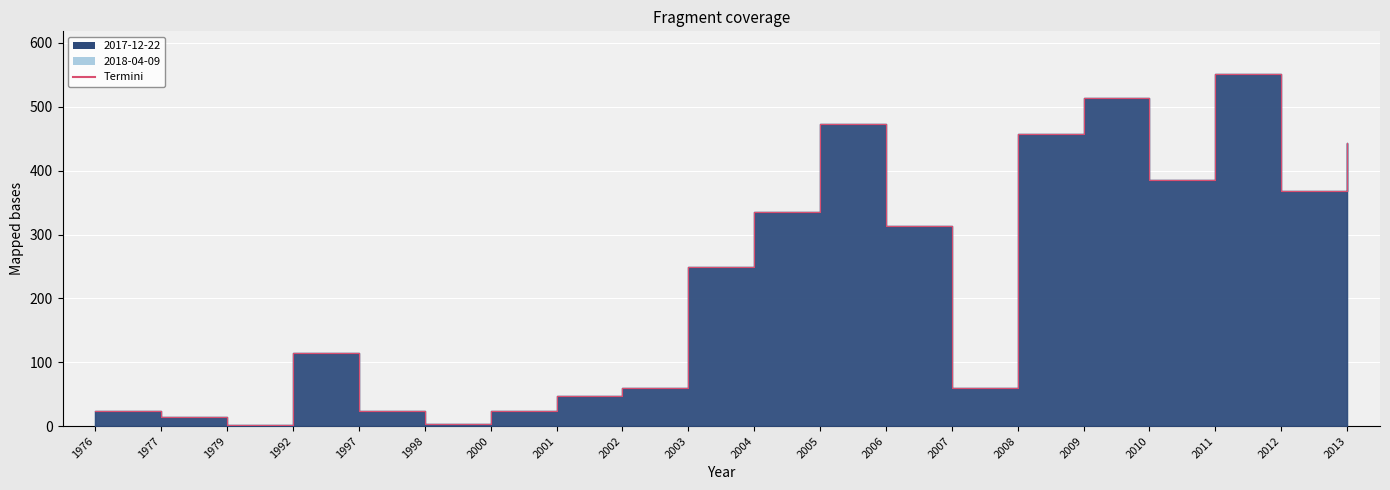

What is the sum of the 2018-04-09 values at 2000 and 2001?

70